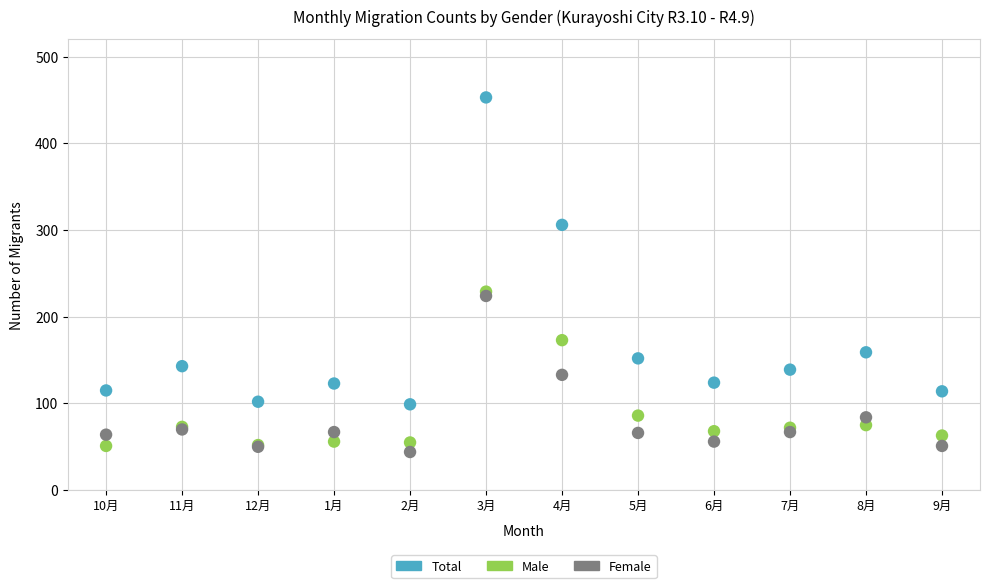

In the Total series, what Y value is closest to 276?

306